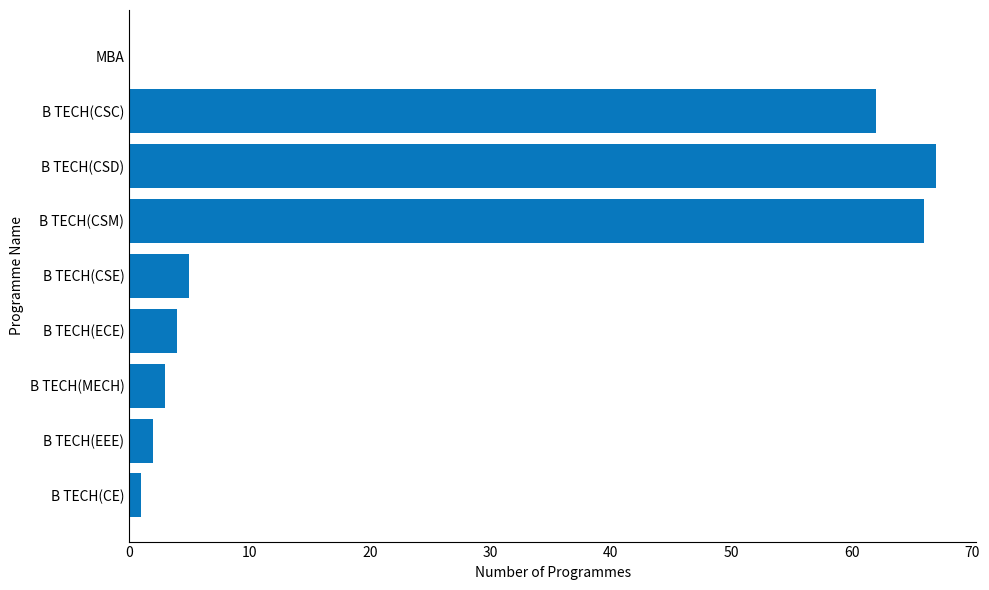

Between B TECH(CE) and B TECH(CSM), which is larger?

B TECH(CSM)